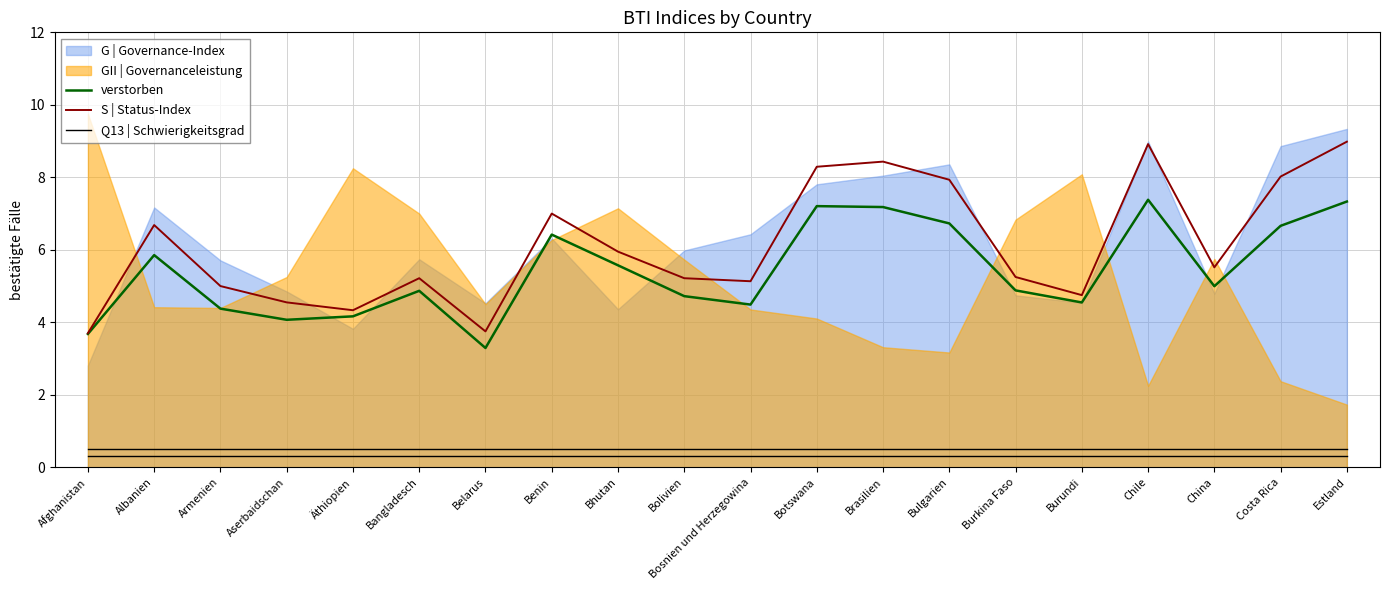

What is the sum of the verstorben values at Botswana and Brasilien?

0.6